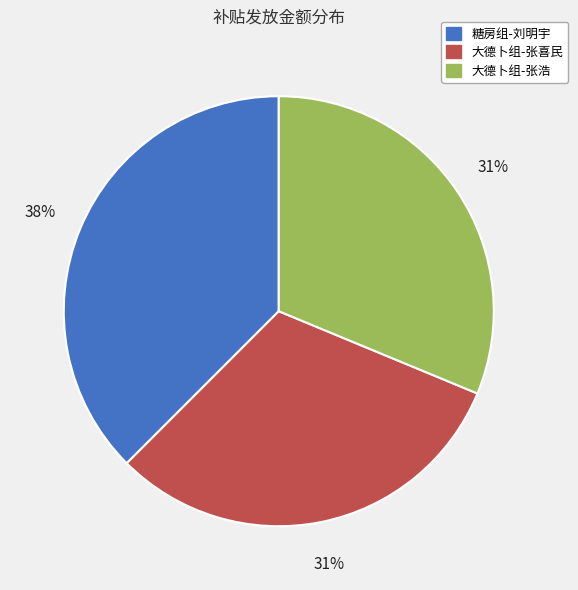

Which category has the biggest portion of the pie?

糖房组-刘明宇